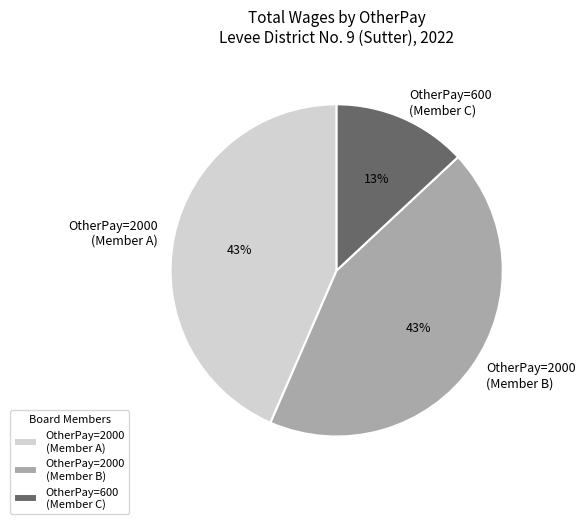

How many segments does this pie chart have?

3